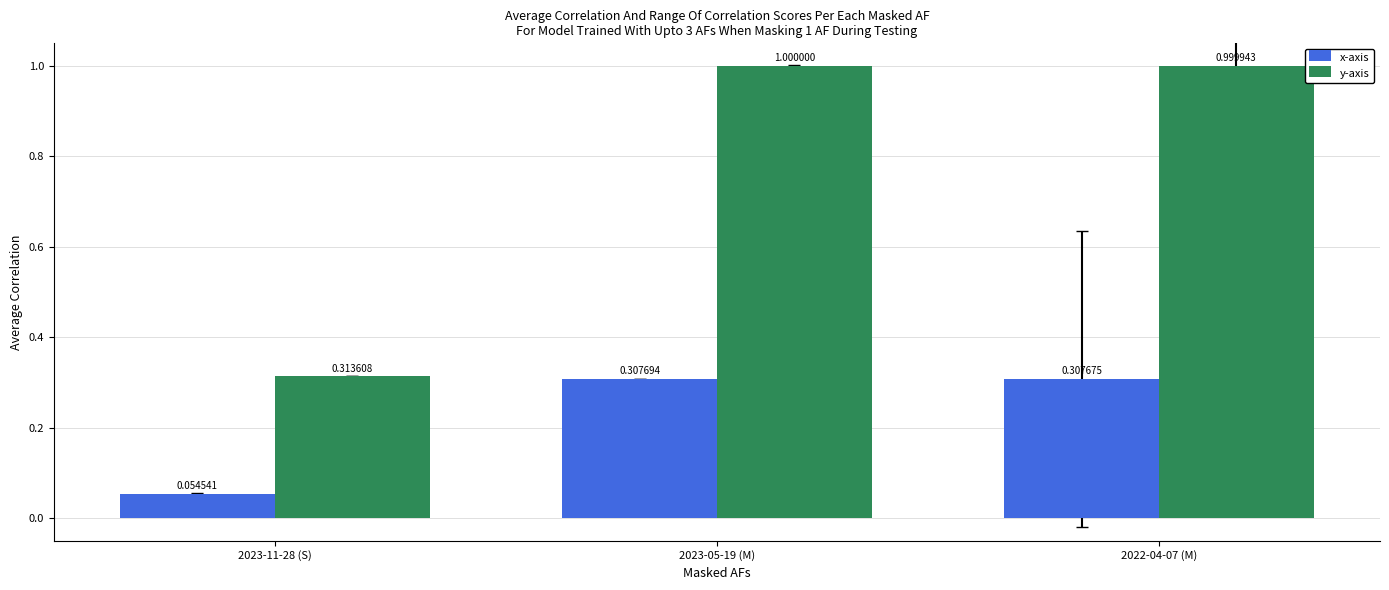

What is the label of the 2nd bar from the left?

2023-05-19 (M)